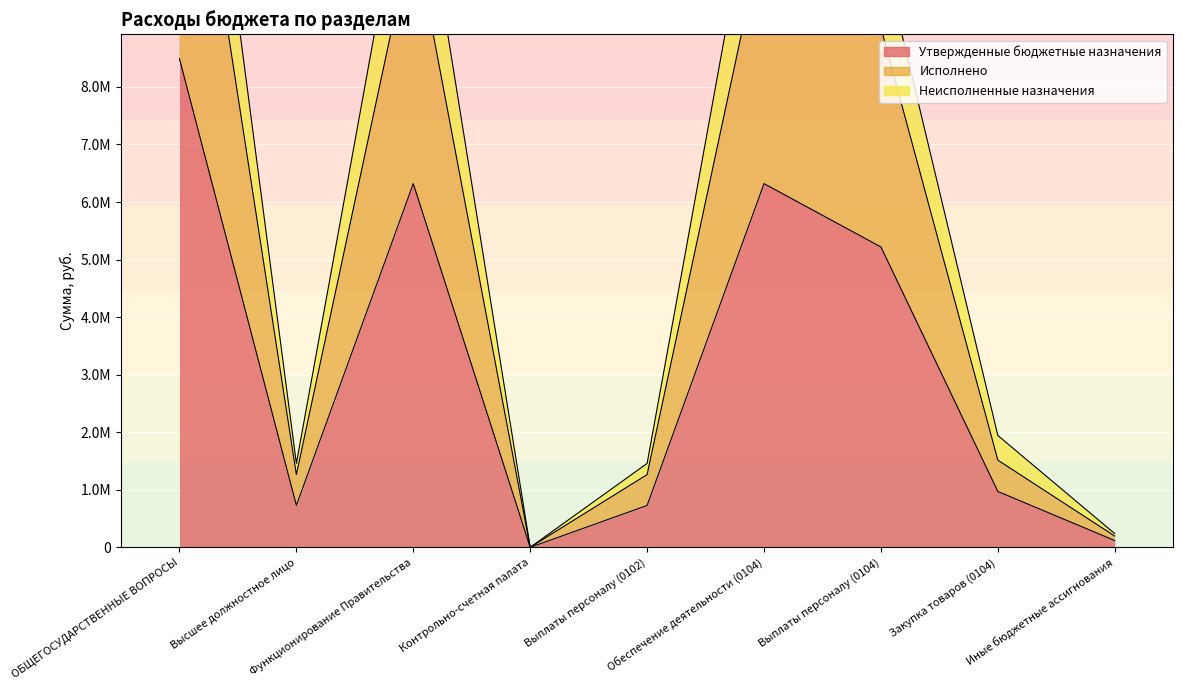

The Исполнено series shows 1007.1 at Контрольно-счетная палата. True or false?

False